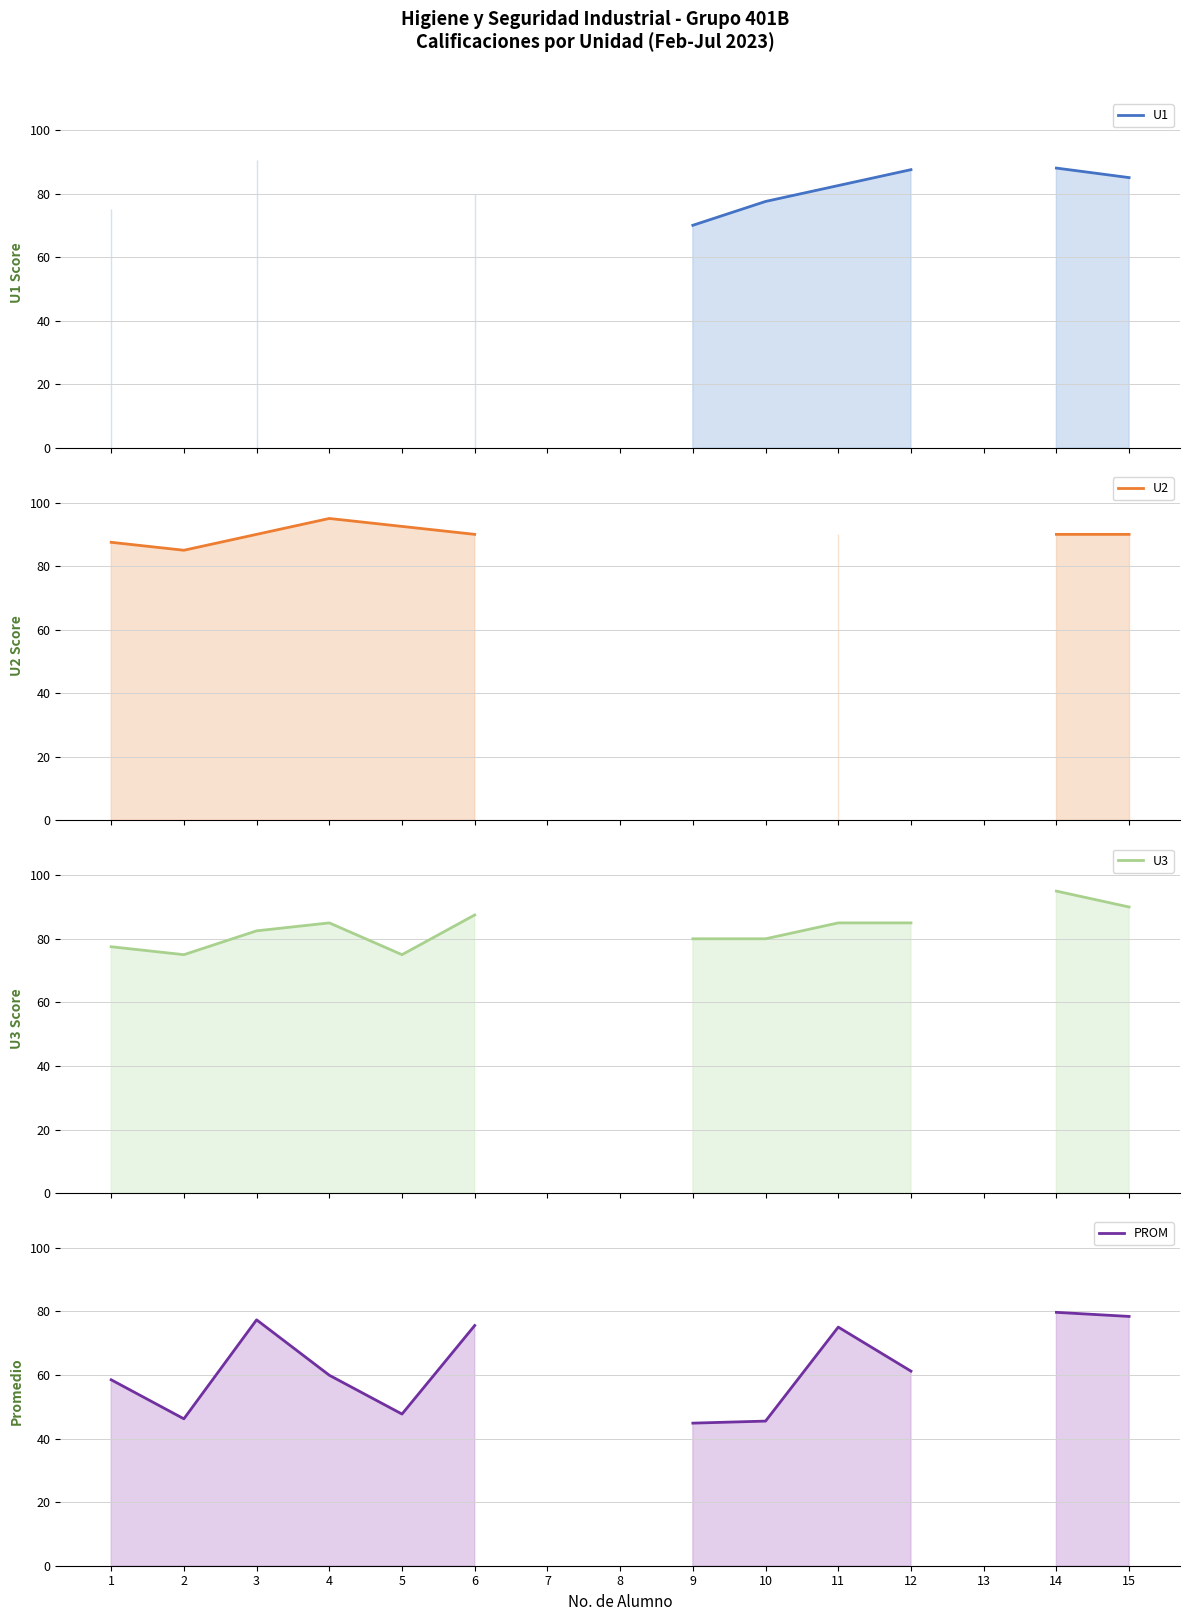

What is the value of the U3 point at the 9th from the left?

80.0